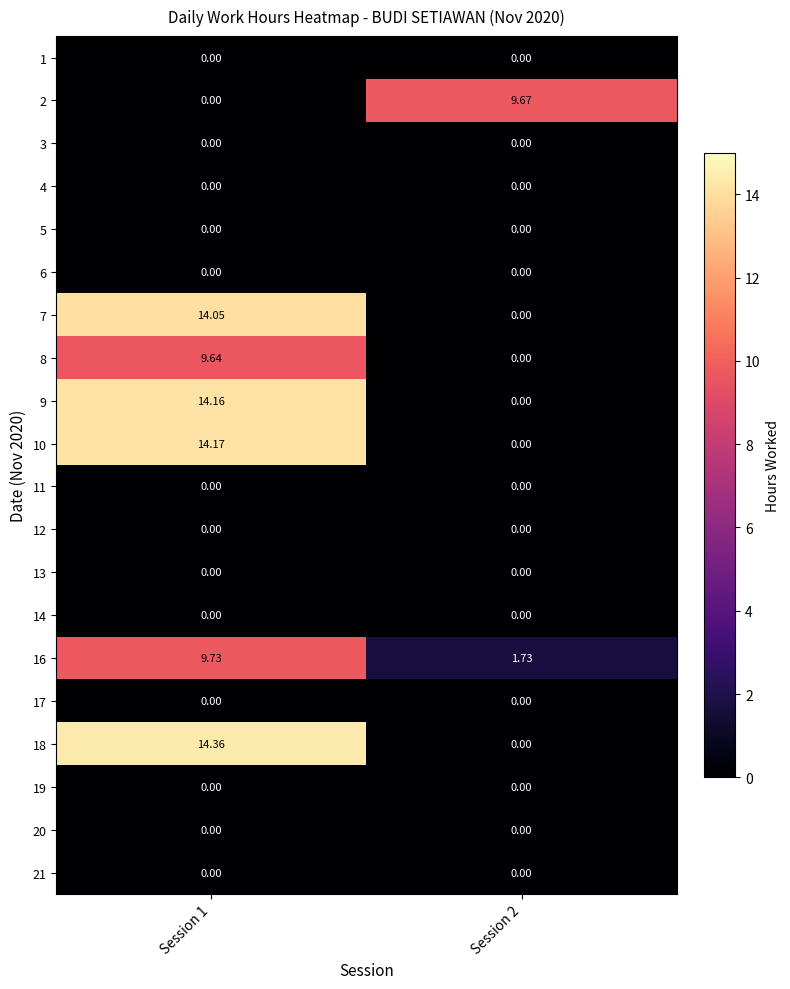

Count the number of data series in this chart.

20